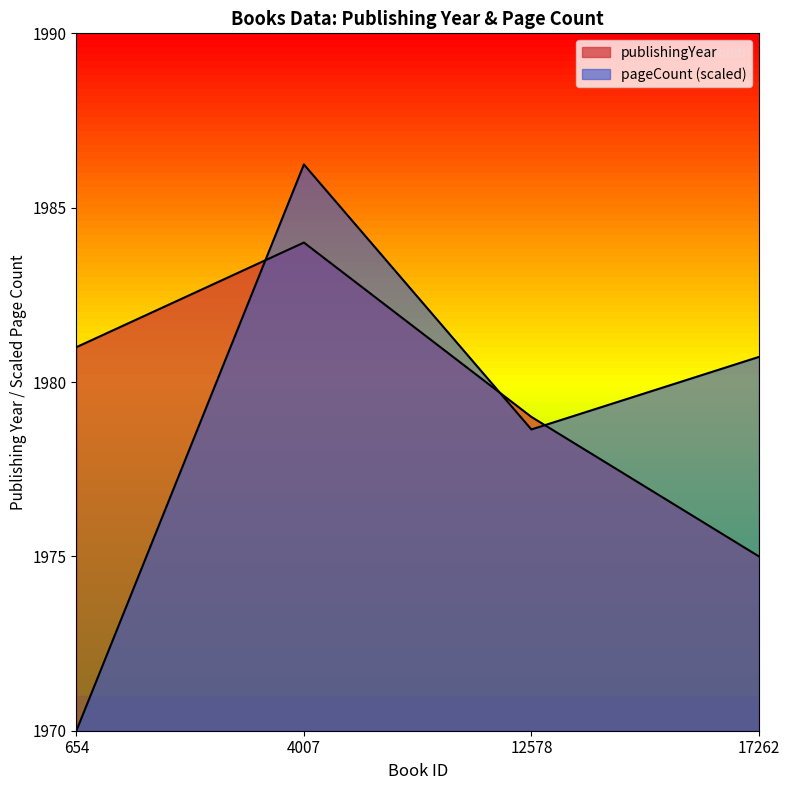

Which has a higher value, 12578 or 654?

654